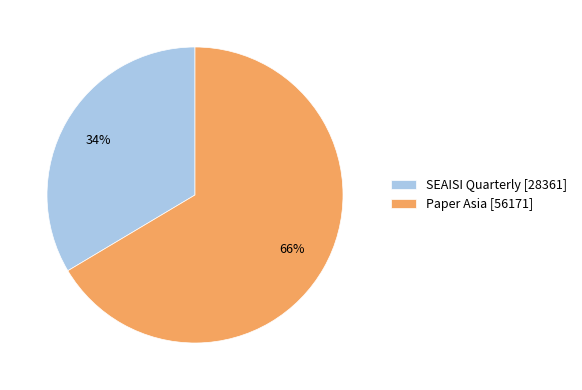

How many slices are in this pie chart?

2